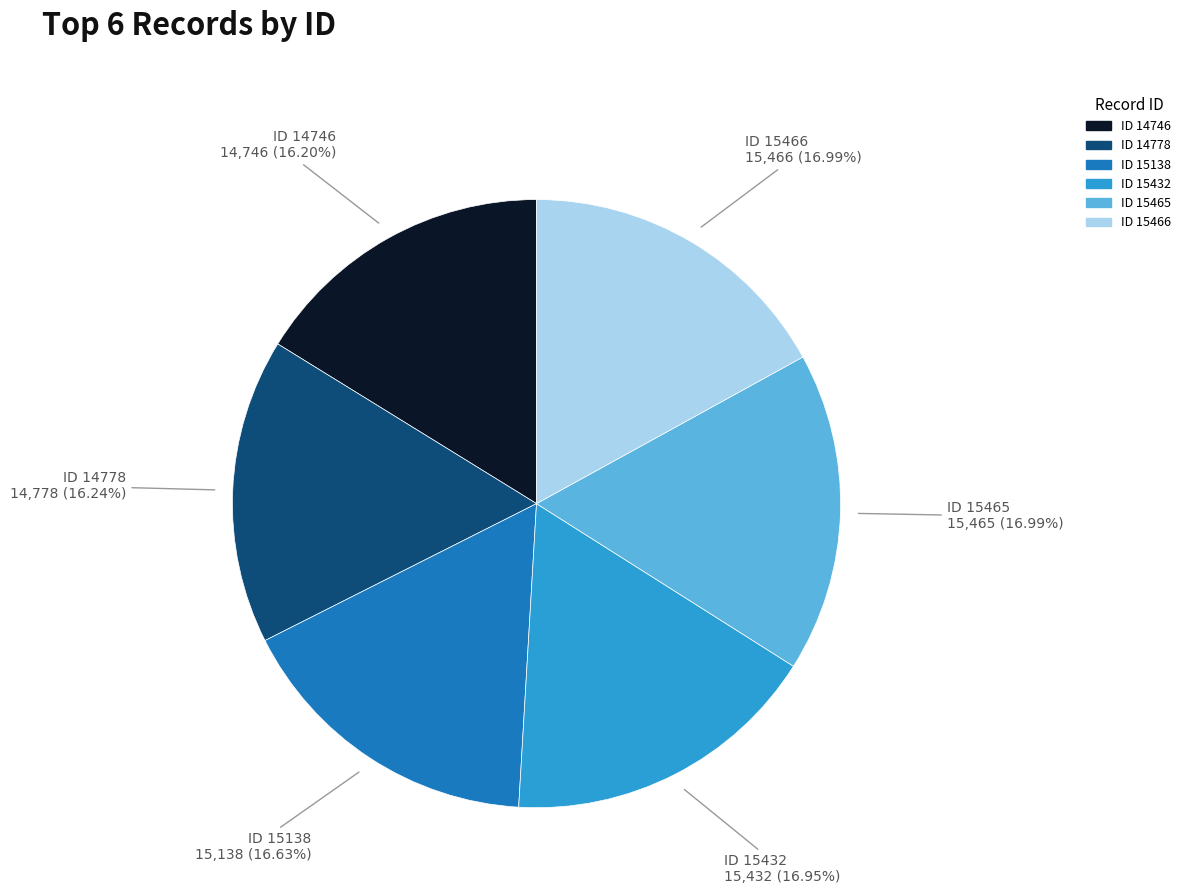

How many segments does this pie chart have?

6